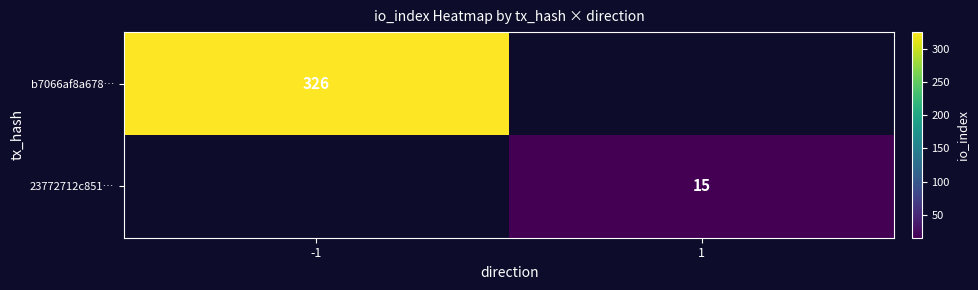

The value of b7066af8a678… at -1 is 80. True or false?

False